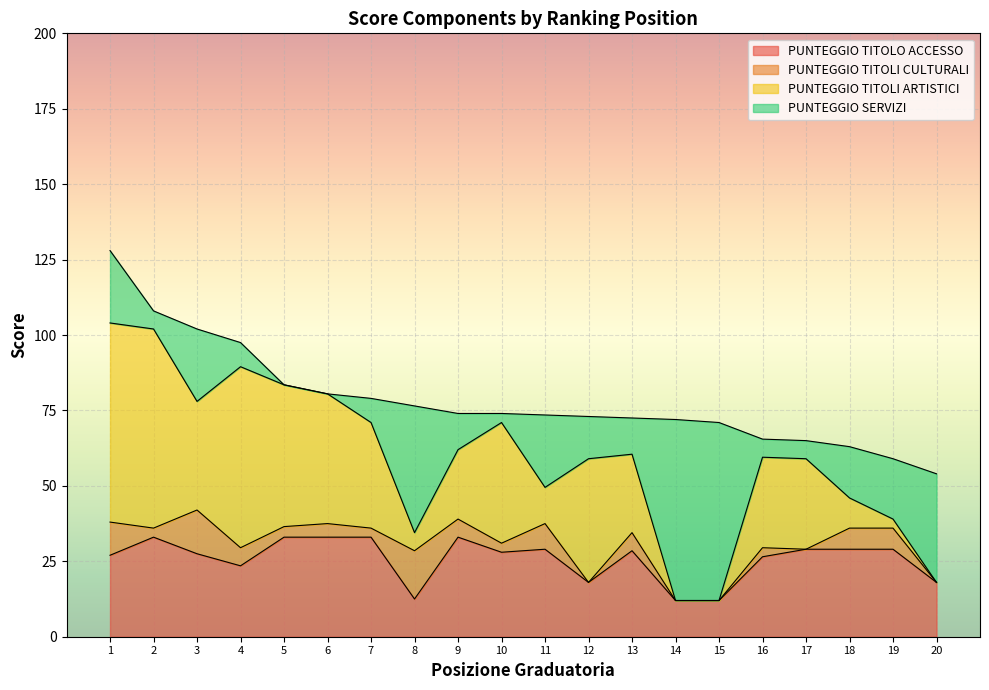

Reading left to right, list all the values displayed in this chart.

PUNTEGGIO TITOLO ACCESSO: 1=27.0	2=33.0	3=27.5	4=23.5	5=33.0	6=33.0	7=33.0	8=12.5	9=33.0	10=28.0	11=29.0	12=18.0	13=28.5	14=12.0	15=12.0	16=26.5	17=29.0	18=29.0	19=29.0	20=18.0
PUNTEGGIO TITOLI CULTURALI: 1=11.0	2=3.0	3=14.5	4=6.0	5=3.5	6=4.5	7=3.0	8=16.0	9=6.0	10=3.0	11=8.5	12=0.0	13=6.0	14=0.0	15=0.0	16=3.0	17=0.0	18=7.0	19=7.0	20=0.0
PUNTEGGIO TITOLI ARTISTICI: 1=66.0	2=66.0	3=36.0	4=60.0	5=47.0	6=43.0	7=35.0	8=6.0	9=23.0	10=40.0	11=12.0	12=41.0	13=26.0	14=0.0	15=0.0	16=30.0	17=30.0	18=10.0	19=3.0	20=0.0
PUNTEGGIO SERVIZI: 1=24.0	2=6.0	3=24.0	4=8.0	5=0.0	6=0.0	7=8.0	8=42.0	9=12.0	10=3.0	11=24.0	12=14.0	13=12.0	14=60.0	15=59.0	16=6.0	17=6.0	18=17.0	19=20.0	20=36.0